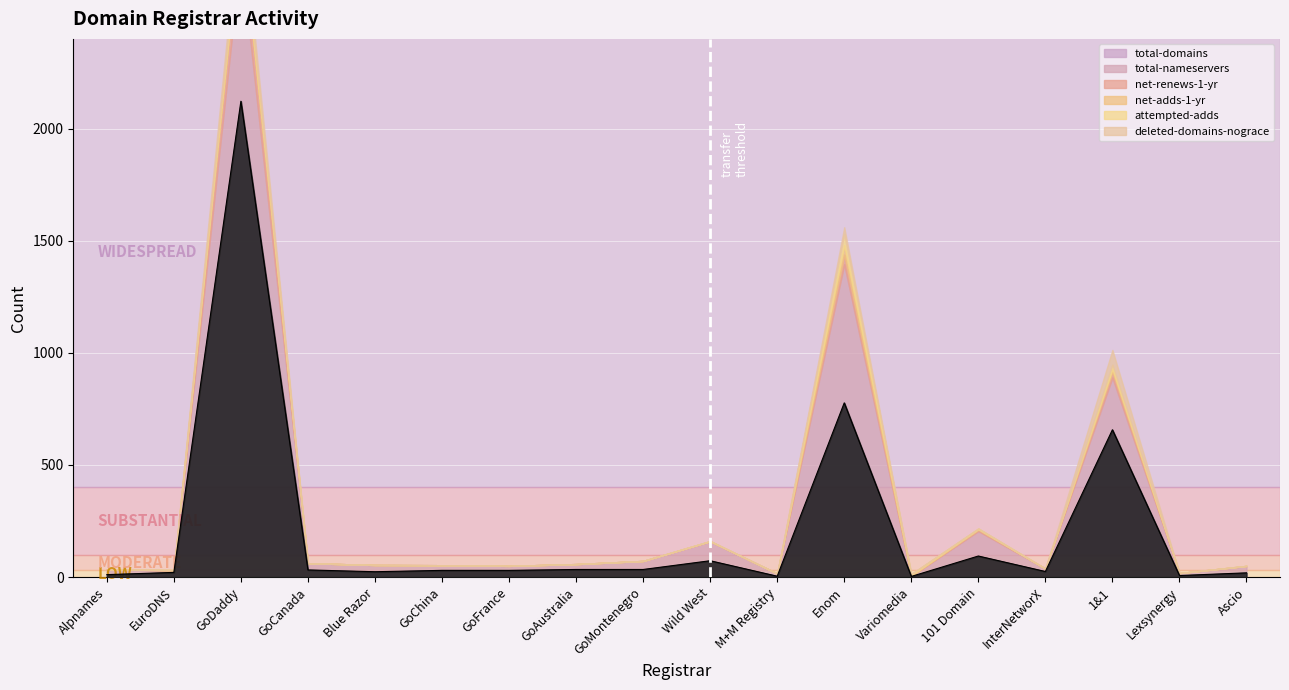

What is the sum of all total-domains values?

3997